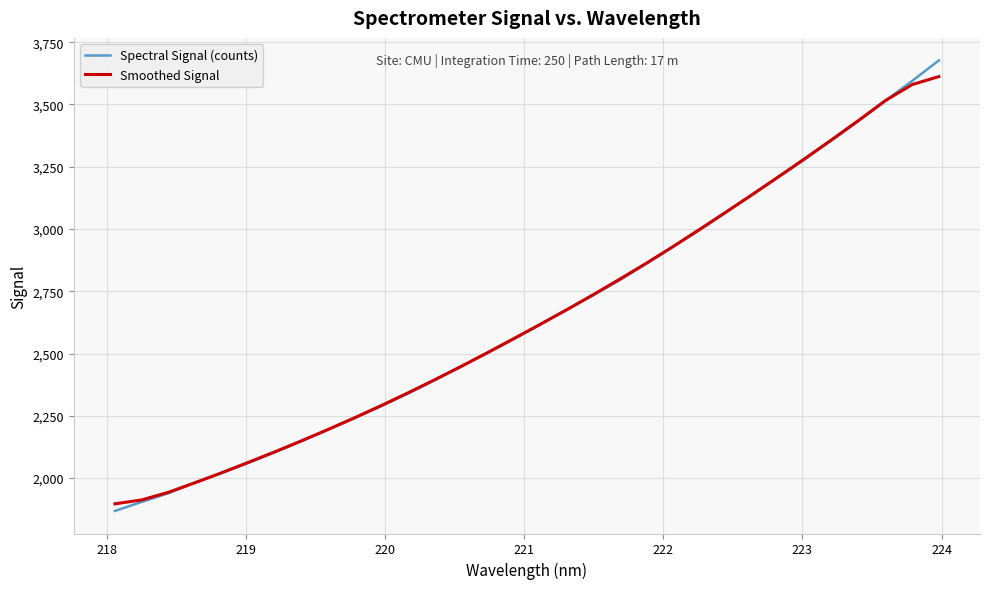

Reading left to right, transcribe all the data shown in this chart.

Spectral Signal (counts): 1867.7	1904.0	1938.8	1981.4	2020.0	2060.1	2103.1	2147.6	2193.7	2240.3	2288.2	2338.1	2392.2	2447.0	2501.7	2557.7	2617.1	2676.8	2734.8	2795.5	2861.6	2929.2	2996.1	3068.0	3140.6	3211.7	3283.6	3358.6	3435.6	3516.0	3594.8	3676.8
Smoothed Signal: 1896.5	1911.9	1942.4	1980.9	2020.7	2062.4	2104.9	2148.9	2194.6	2241.6	2290.5	2341.2	2393.4	2447.3	2503.1	2560.1	2617.6	2676.4	2737.2	2799.6	2863.4	2930.1	2999.1	3069.1	3140.0	3212.5	3286.0	3361.1	3437.7	3516.4	3580.0	3611.9